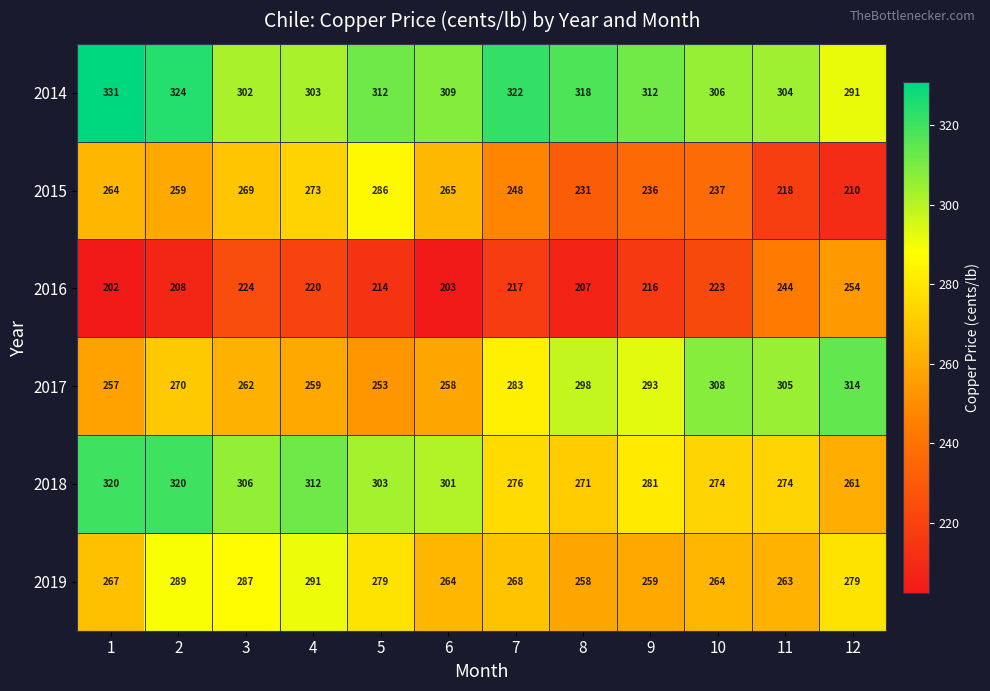

What is the smallest value displayed?

202